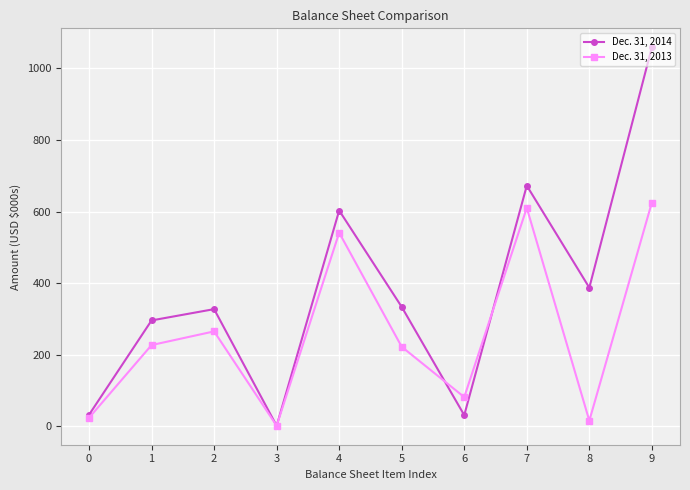

What is the difference between the Dec. 31, 2014 values at 1 and 8?

91.6